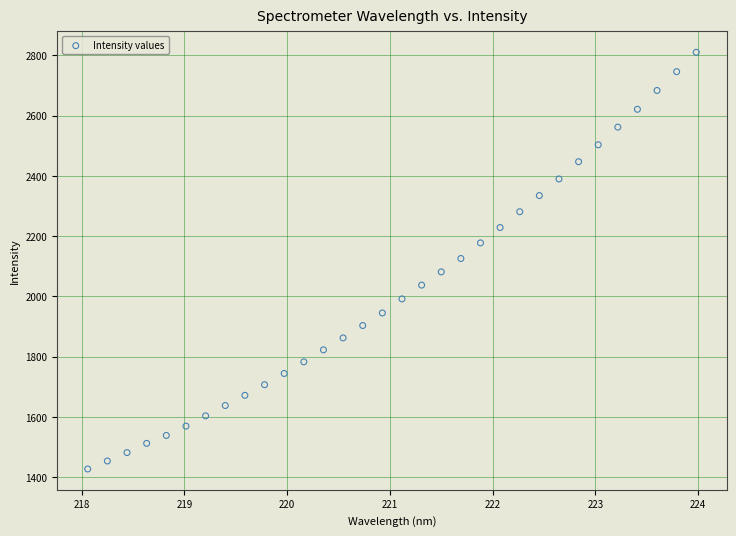

What is the range of Y values (max minus min)?

1382.2